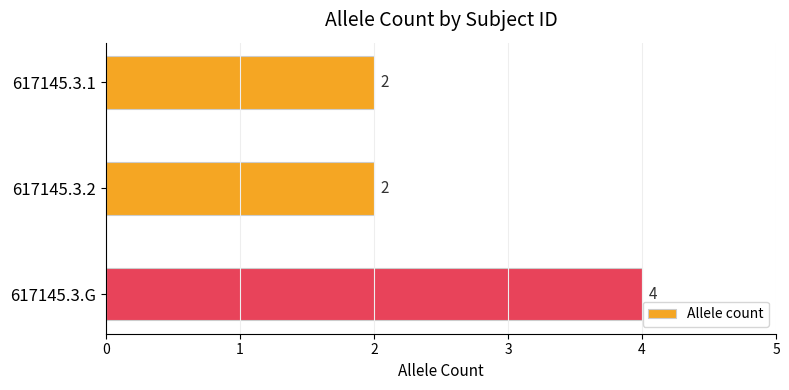

Between 617145.3.G and 617145.3.2, which is larger?

617145.3.G